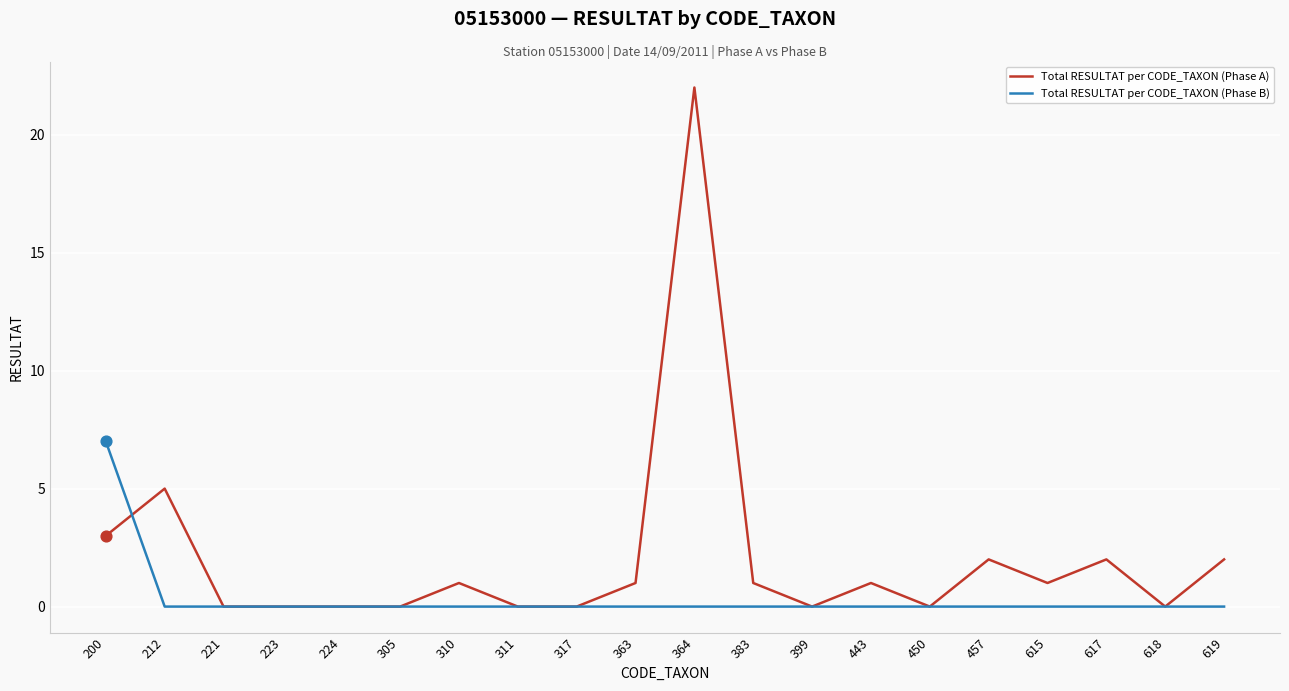

Between 305 and 617, which series saw the biggest shift?

Total RESULTAT per CODE_TAXON (Phase A)